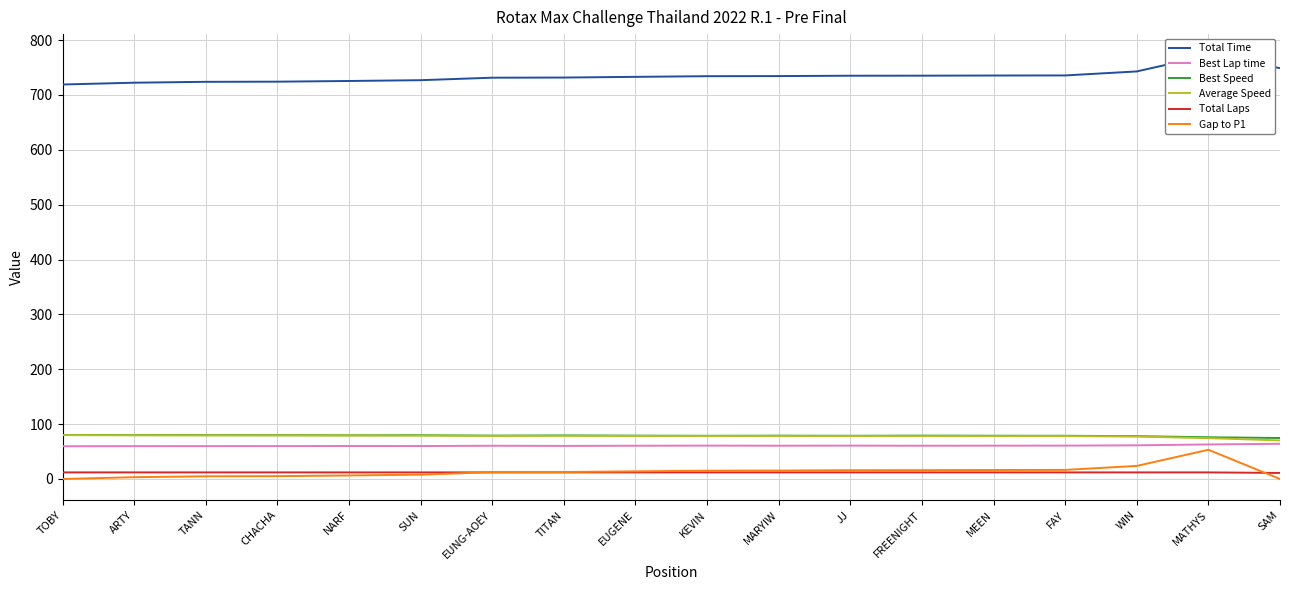

How many interior local peaks does the Total Time series have?

1